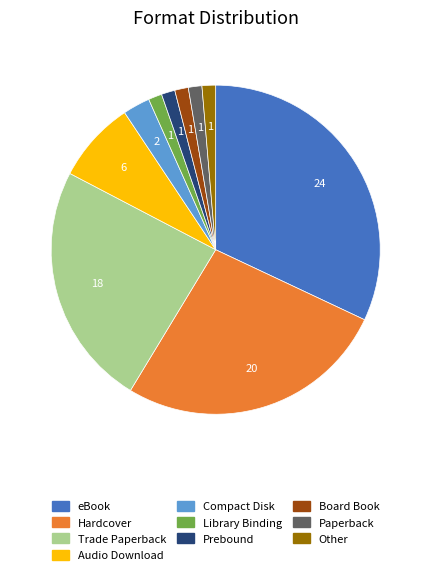

Is there any slice that represents more than half of the pie?

No